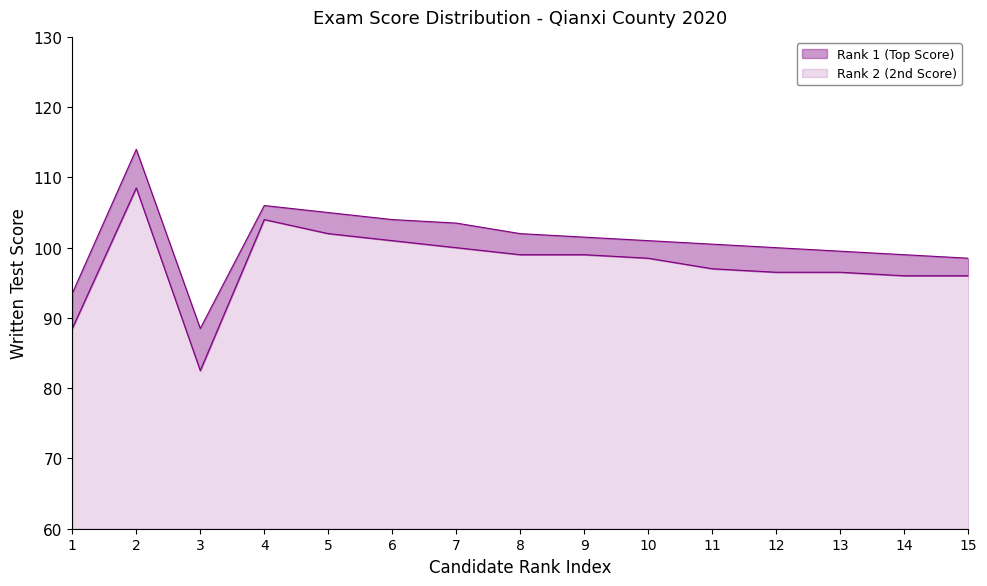

How many values in the Rank 1 (Top Score) series are below 101?

7